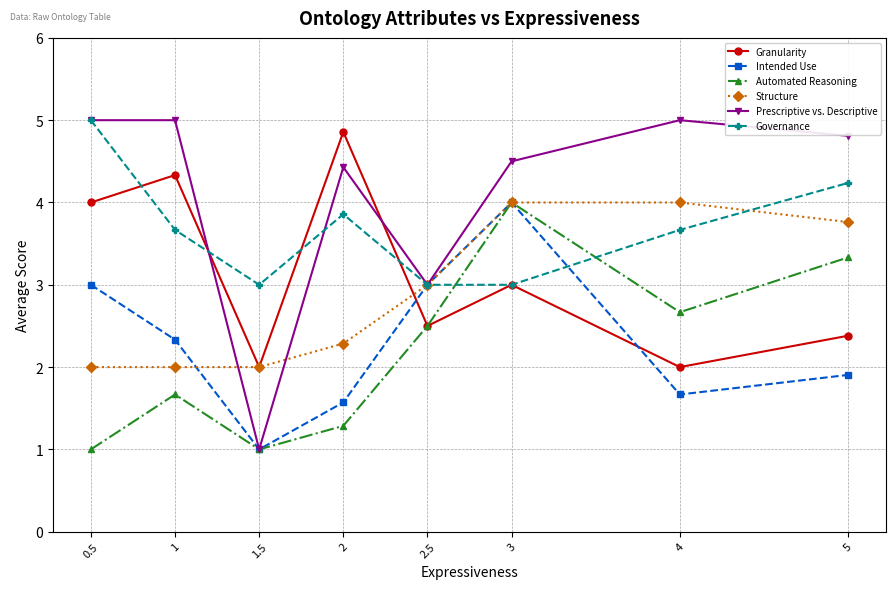

Rank the series at 4 from lowest to highest value.

Intended Use, Granularity, Automated Reasoning, Governance, Structure, Prescriptive vs. Descriptive